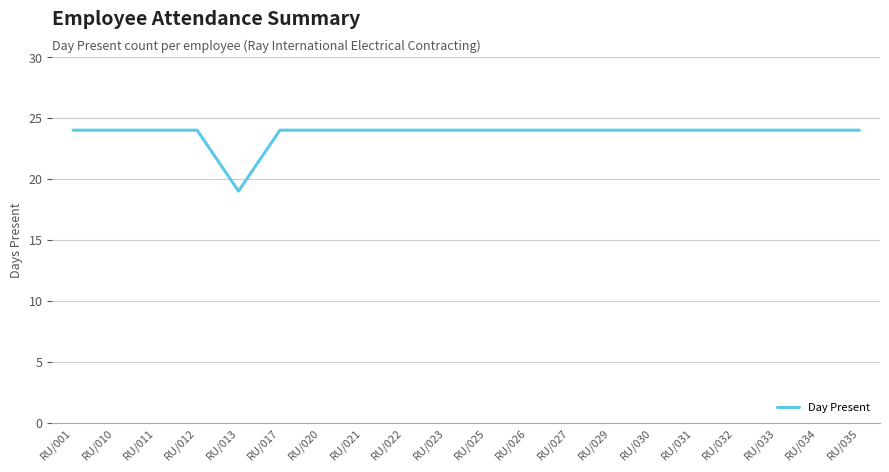

What is the ratio of the value at RU/001 to the value at RU/017?

1.0